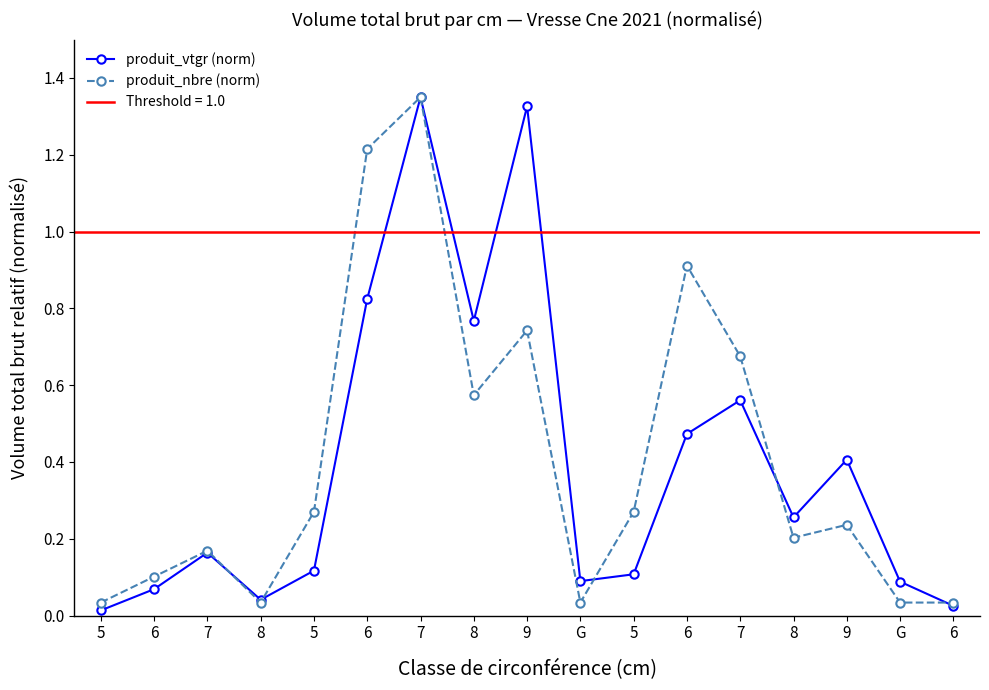

In produit_nbre (norm), how many points are higher than both neighbors (excluding endpoints)?

5